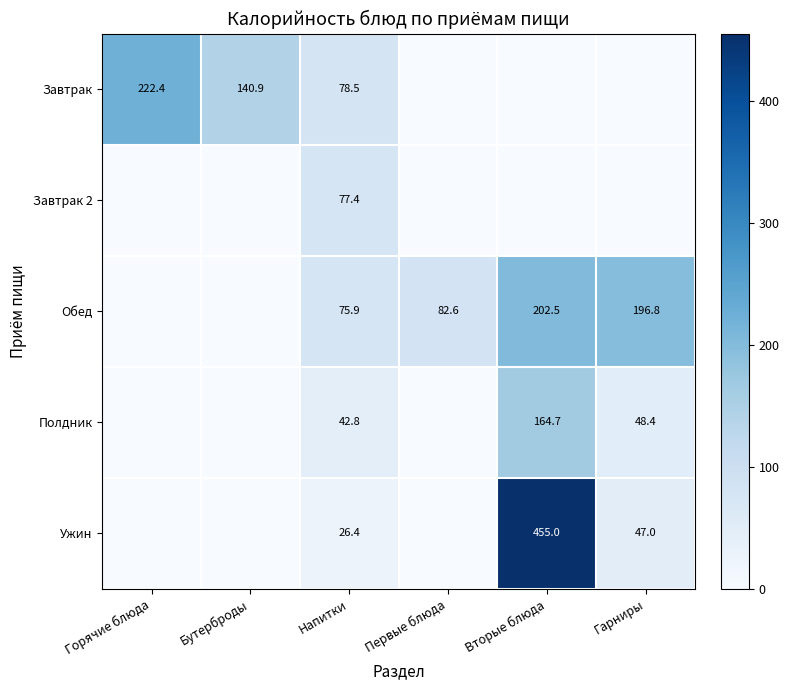

What is the total value across all series at Напитки?

301.0